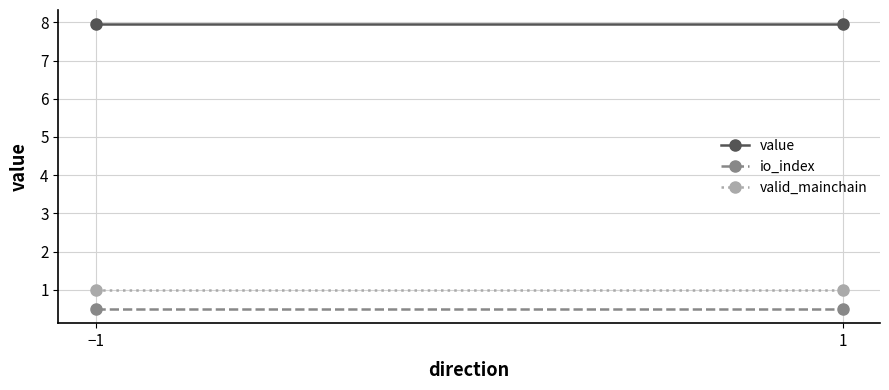

What is the approximate value of value at 1?

8.0